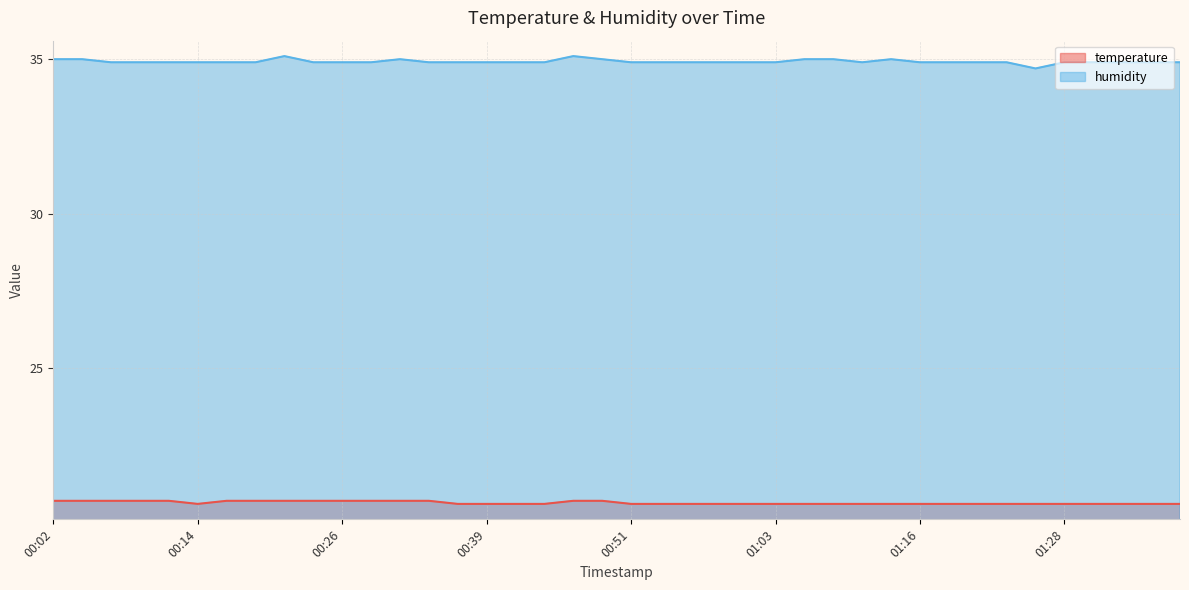

How many lines are shown in the chart?

2